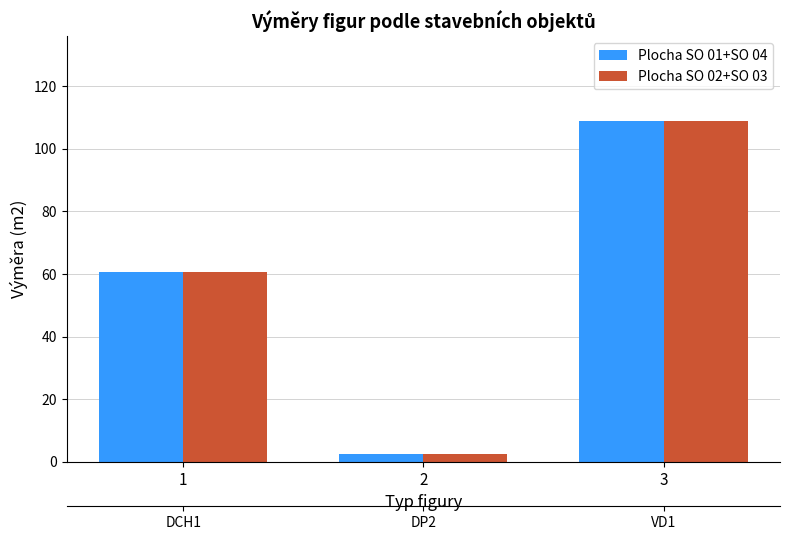

What is the sum of the Plocha SO 01+SO 04 values at 1 and 3?

169.3